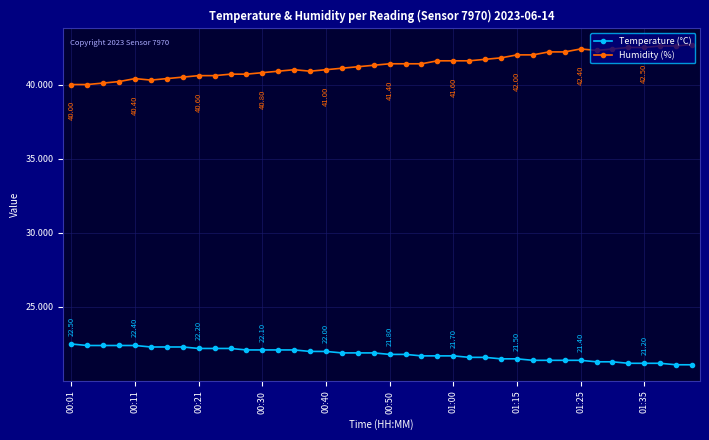

Reading right to left, list all the values displayed in this chart.

Temperature (°C): 21.1	21.1	21.2	21.2	21.2	21.3	21.3	21.4	21.4	21.4	21.4	21.5	21.5	21.6	21.6	21.7	21.7	21.7	21.8	21.8	21.9	21.9	21.9	22.0	22.0	22.1	22.1	22.1	22.1	22.2	22.2	22.2	22.3	22.3	22.3	22.4	22.4	22.4	22.4	22.5
Humidity (%): 42.7	42.6	42.6	42.5	42.5	42.4	42.3	42.4	42.2	42.2	42.0	42.0	41.8	41.7	41.6	41.6	41.6	41.4	41.4	41.4	41.3	41.2	41.1	41.0	40.9	41.0	40.9	40.8	40.7	40.7	40.6	40.6	40.5	40.4	40.3	40.4	40.2	40.1	40.0	40.0